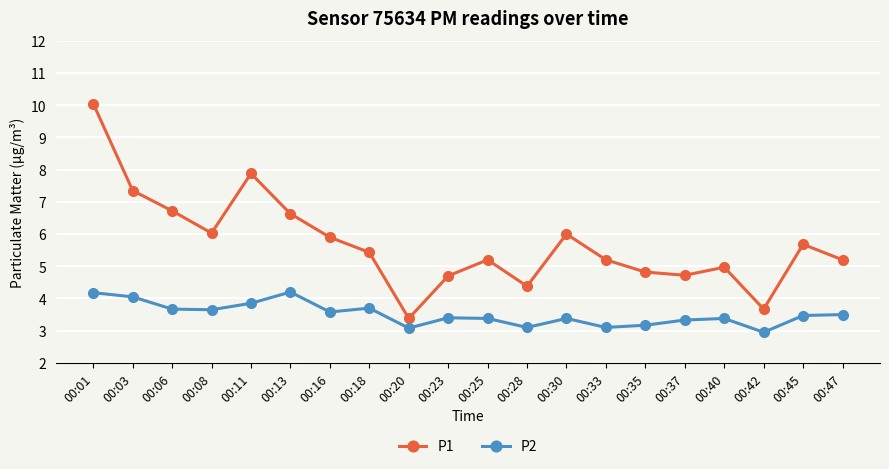

Between 00:25 and 00:40, which series saw the biggest shift?

P1